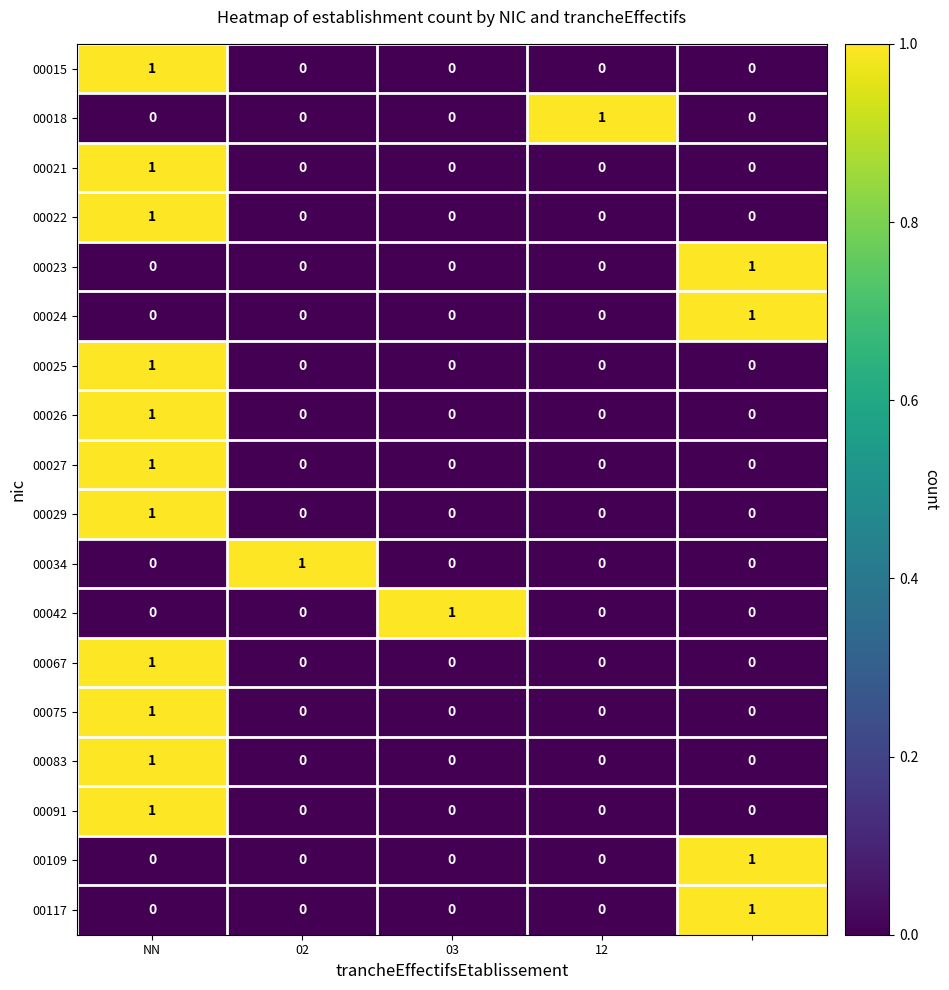

At how many categories does at least one series exceed 0?

5